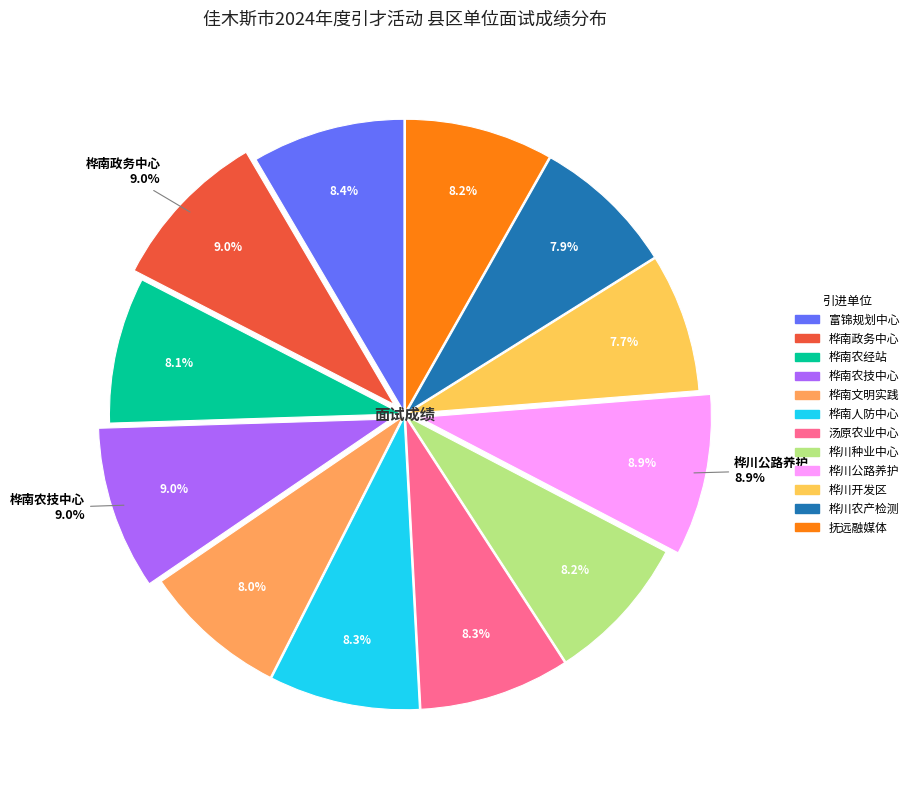

To the nearest percent, what is the difference between the 桦南县政务服务中心 and 桦川县经济开发区服务中心 slice percentages?

1%